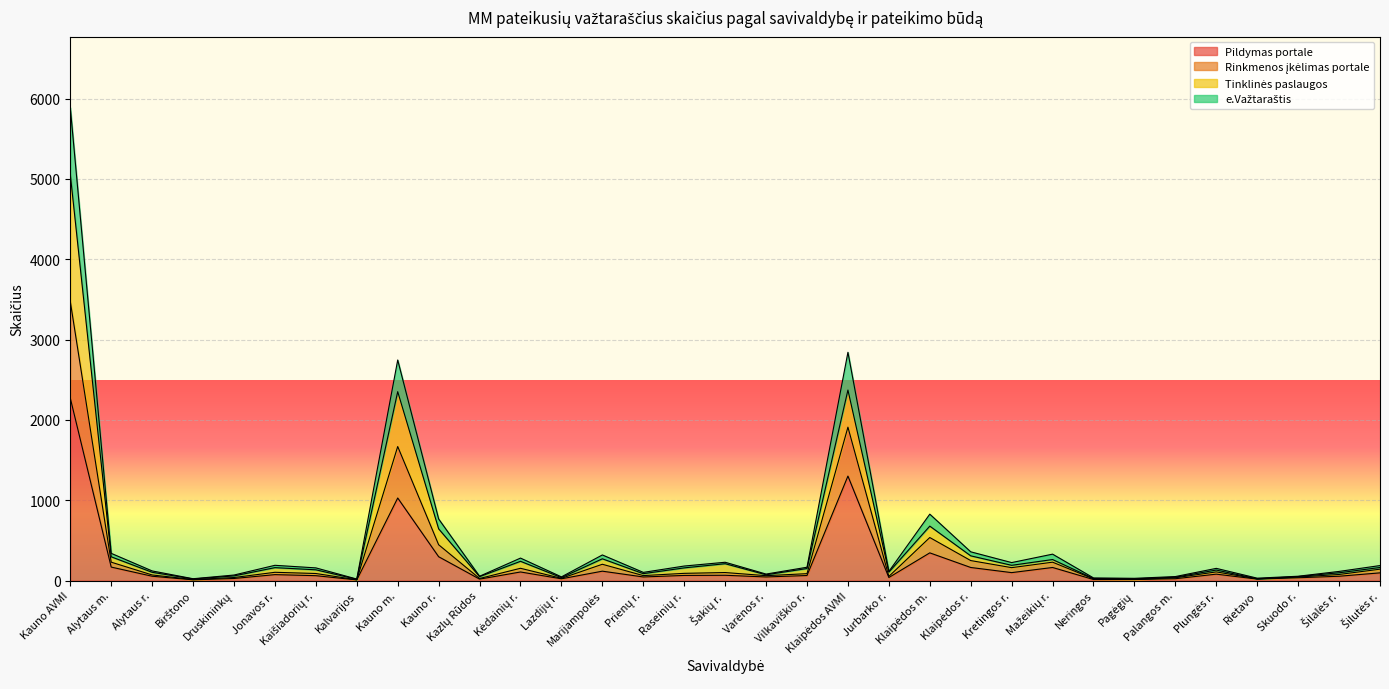

What is the difference between the Tinklinės paslaugos values at Šakių r. and Druskininkų?

152